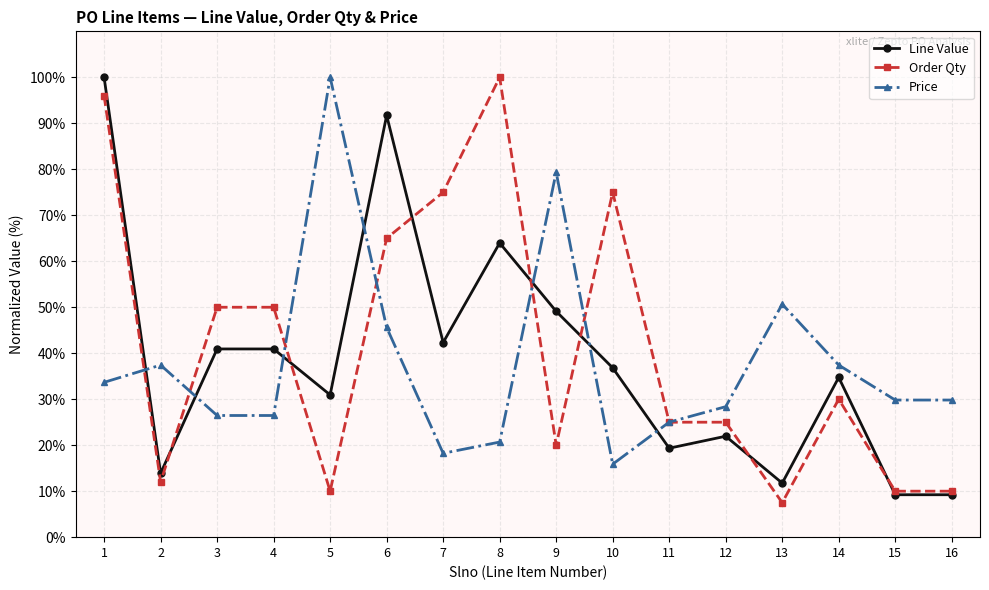

True or false: Line Value has more than 0 interior local peaks.

True